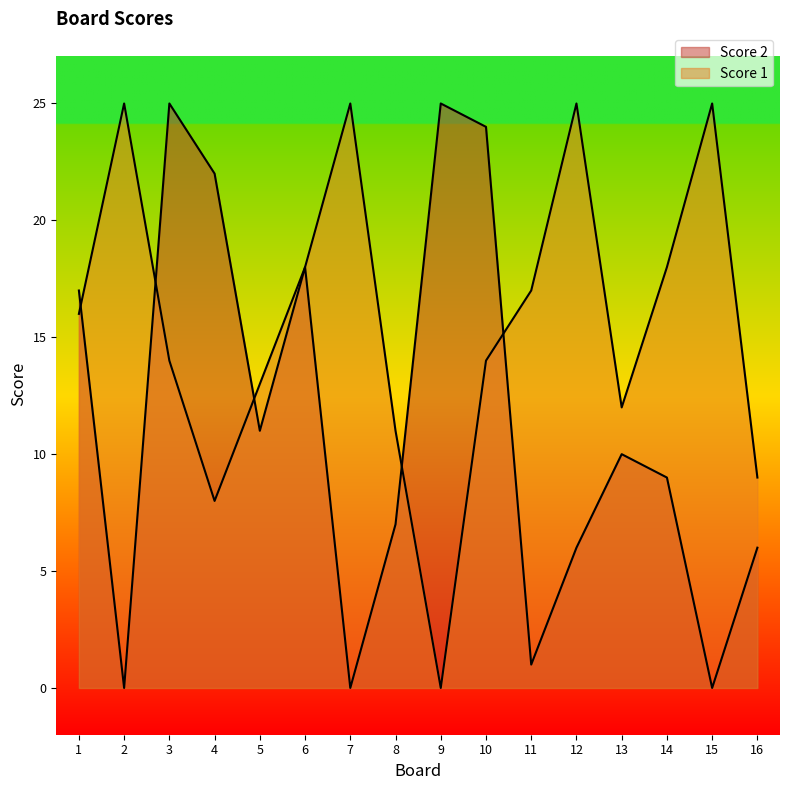

The value of Score 1 at 16 is 9. True or false?

True